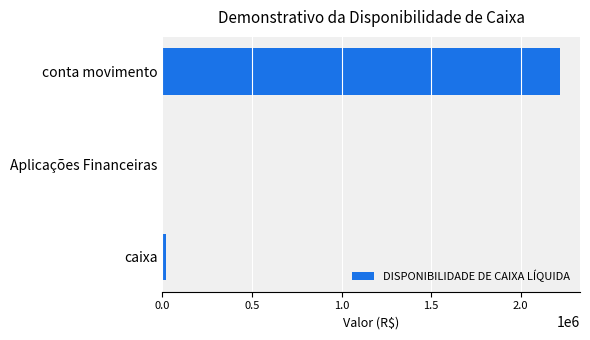

Which label corresponds to the largest value in the chart?

conta movimento